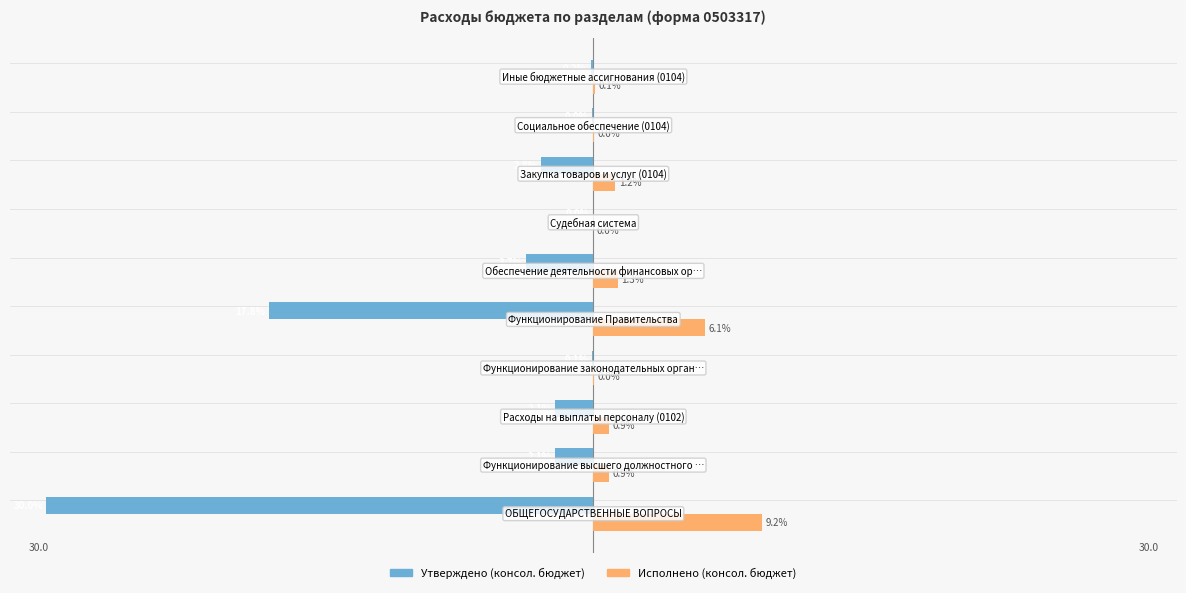

What is the minimum value shown in the chart?

-30.0